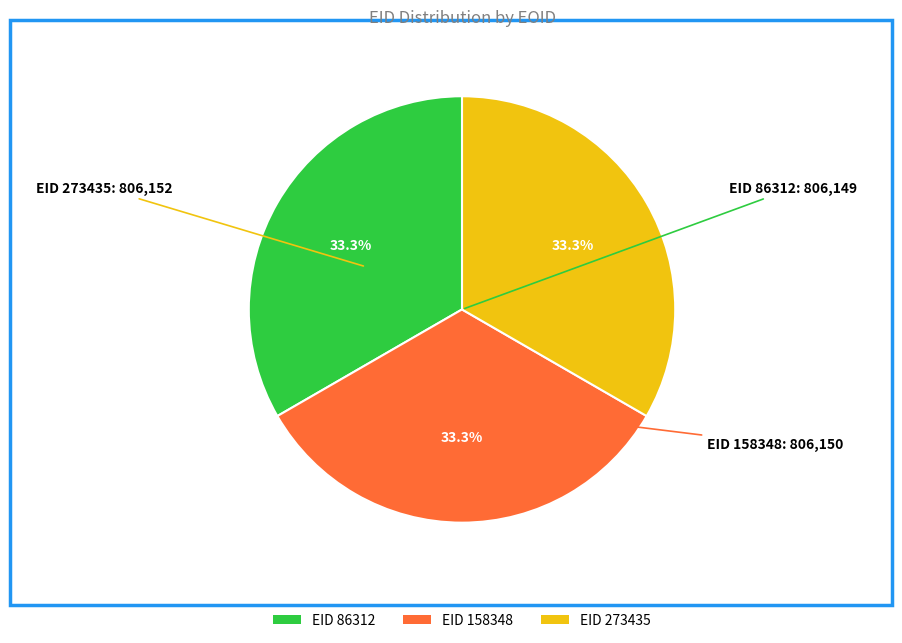

Does any single category account for the majority?

No